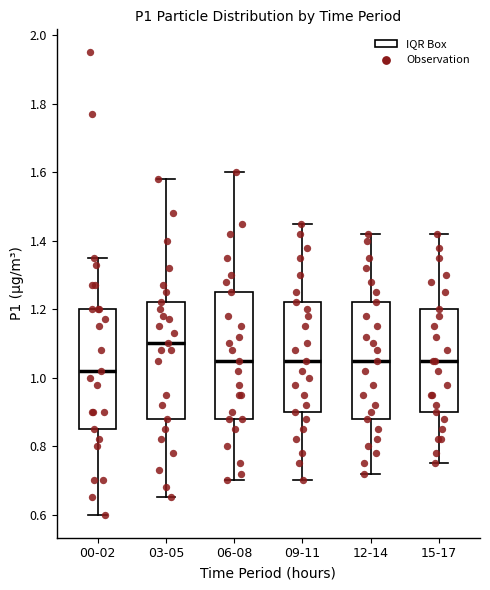

Reading left to right, read every box against the y-axis: the position of its median line, the range the box covers, and the ends of its whiskers. The values are not printed on the chart, so give them approximately, as read against the axis.

00-02: median 1.02, box 0.86 to 1.20, whiskers 0.60 to 1.36
03-05: median 1.10, box 0.88 to 1.22, whiskers 0.66 to 1.58
06-08: median 1.06, box 0.88 to 1.26, whiskers 0.70 to 1.60
09-11: median 1.06, box 0.90 to 1.22, whiskers 0.70 to 1.46
12-14: median 1.06, box 0.88 to 1.22, whiskers 0.72 to 1.42
15-17: median 1.06, box 0.90 to 1.20, whiskers 0.76 to 1.42